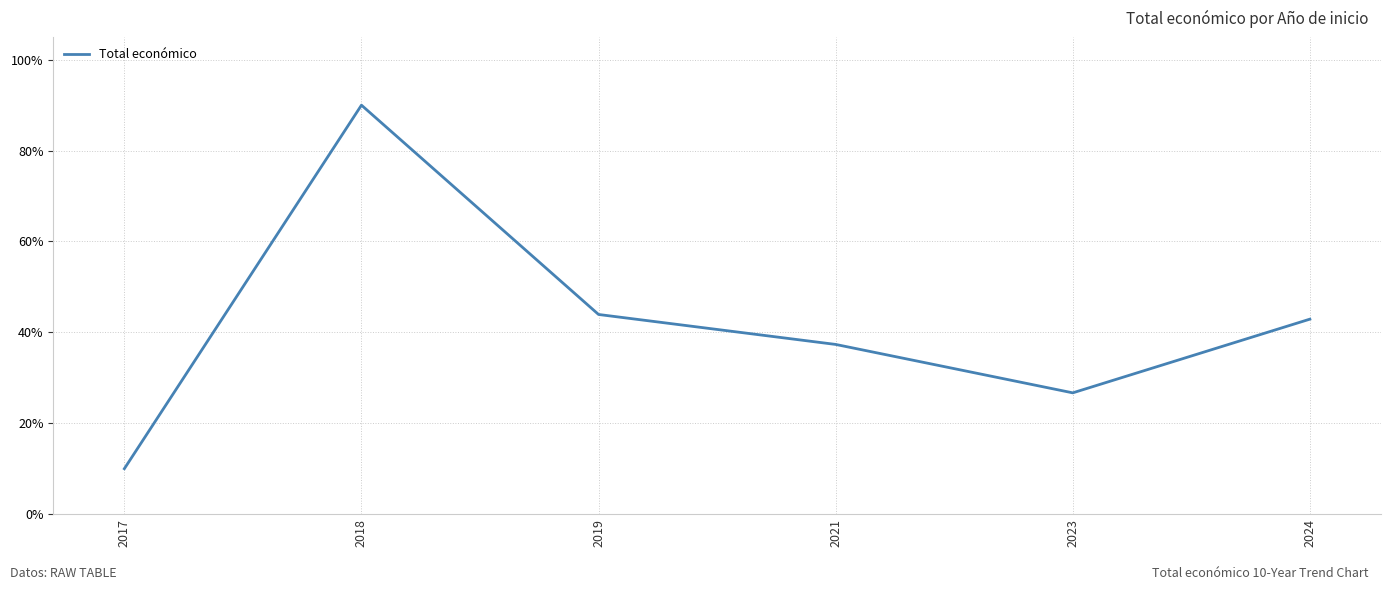

Does the chart display data point markers on the line(s)?

No